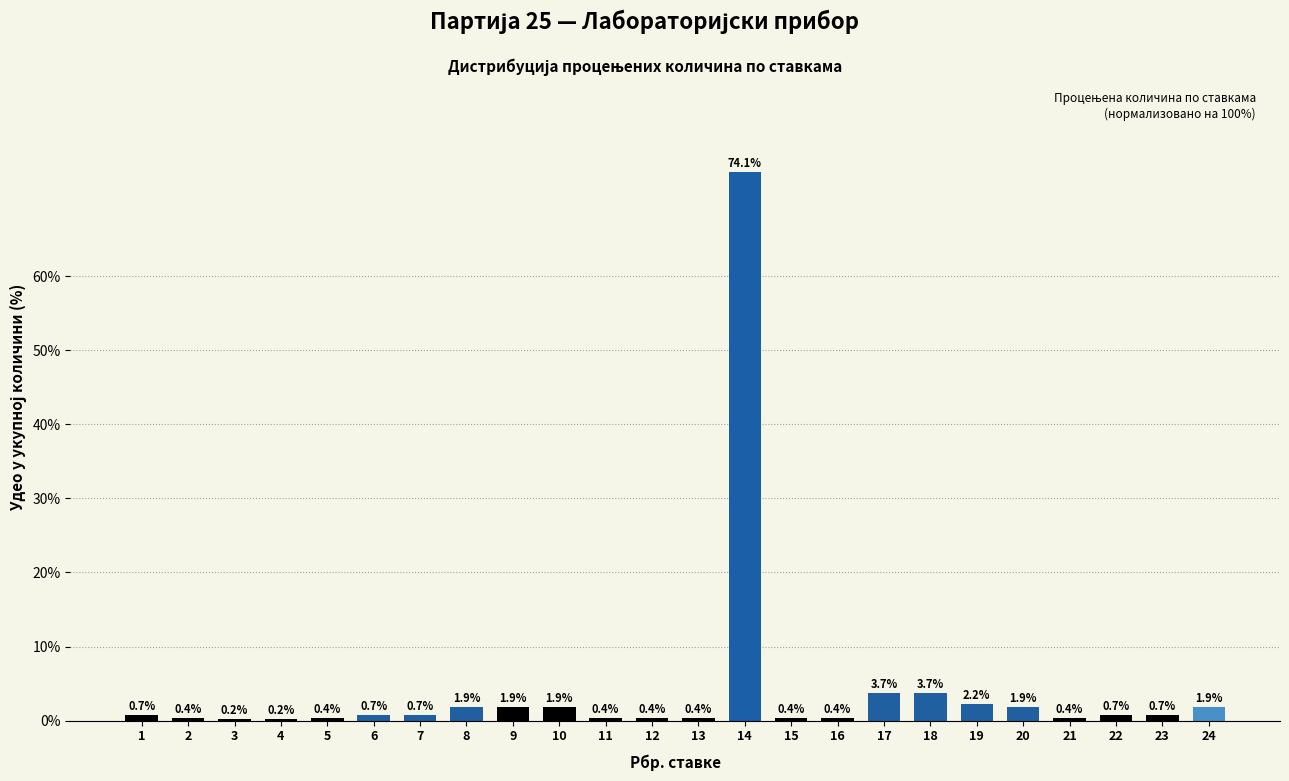

Reading left to right, list all the values displayed in this chart.

1=0.7	2=0.4	3=0.2	4=0.2	5=0.4	6=0.7	7=0.7	8=1.9	9=1.9	10=1.9	11=0.4	12=0.4	13=0.4	14=74.1	15=0.4	16=0.4	17=3.7	18=3.7	19=2.2	20=1.9	21=0.4	22=0.7	23=0.7	24=1.9